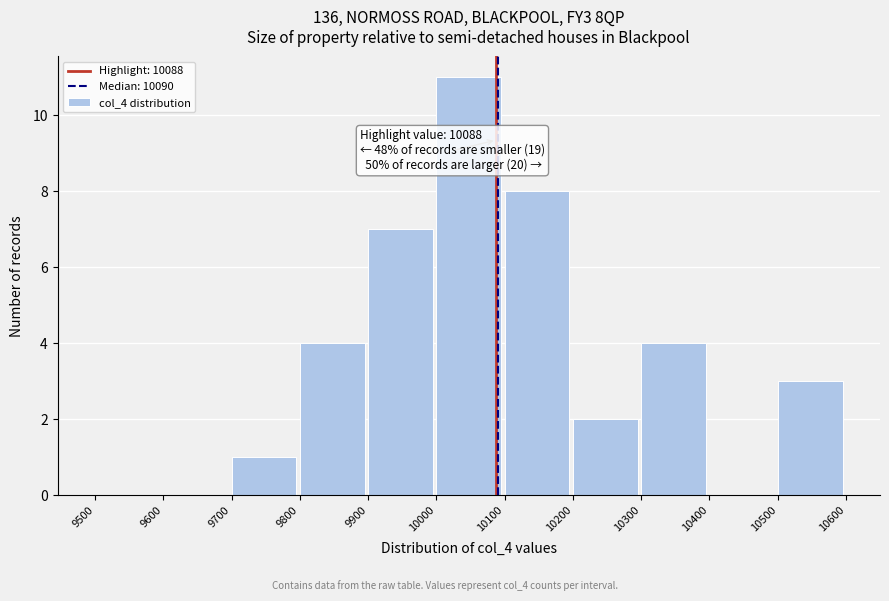

Which range on the x-axis has the tallest bar?

10000 to 10100